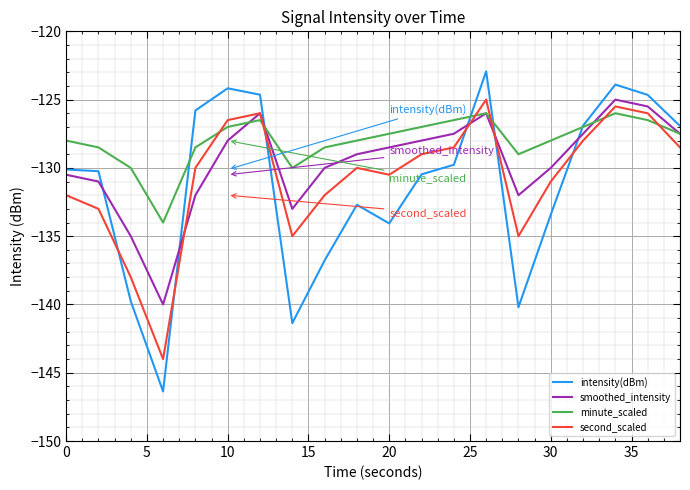

Which series has the largest range (max minus min)?

intensity(dBm)